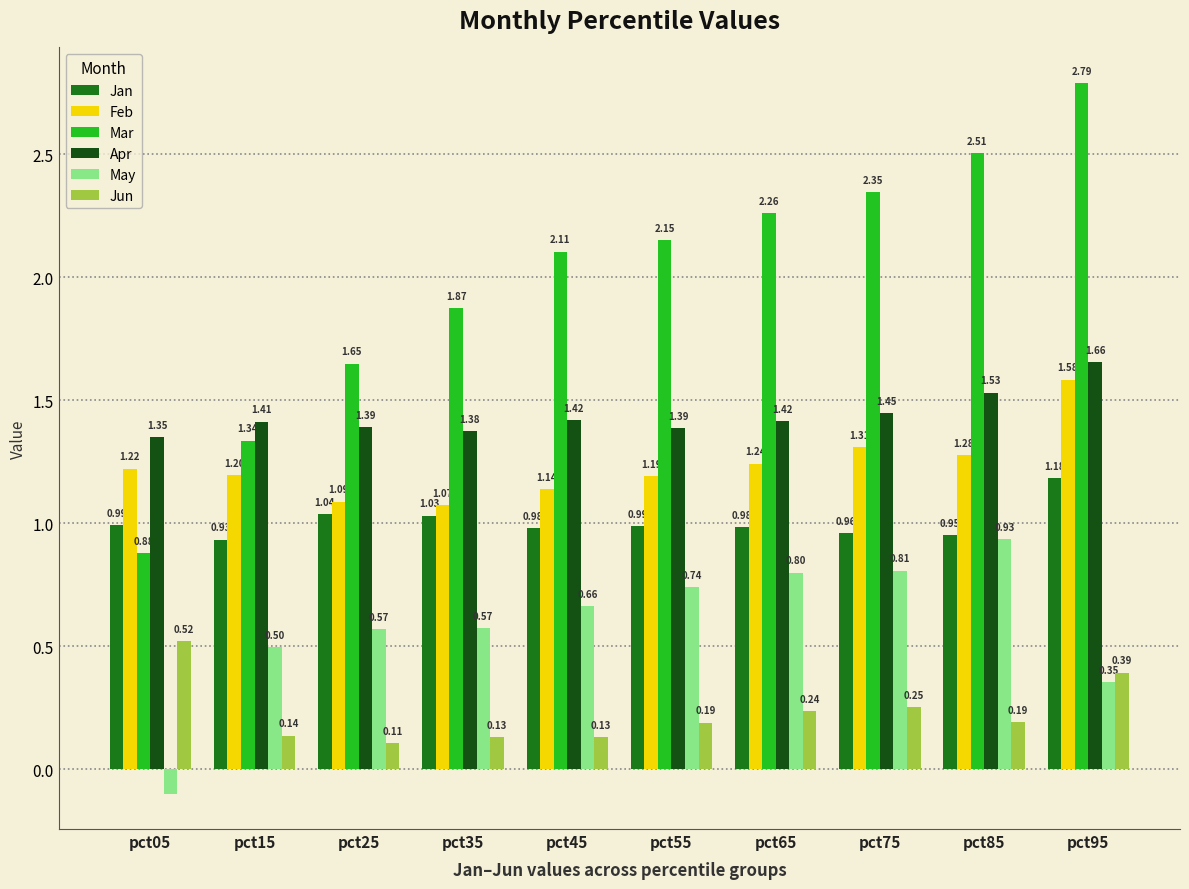

Which series has the largest range (max minus min)?

Mar